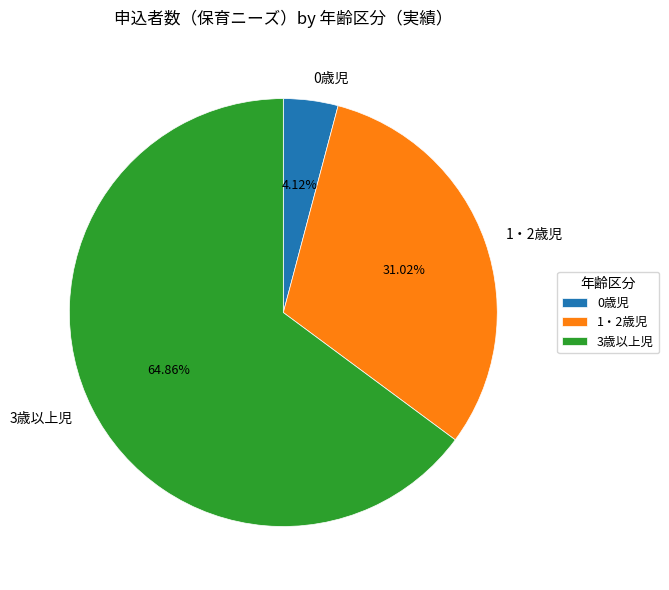

What is the ratio of the value at 3歳以上児 to the value at 0歳児?

15.7